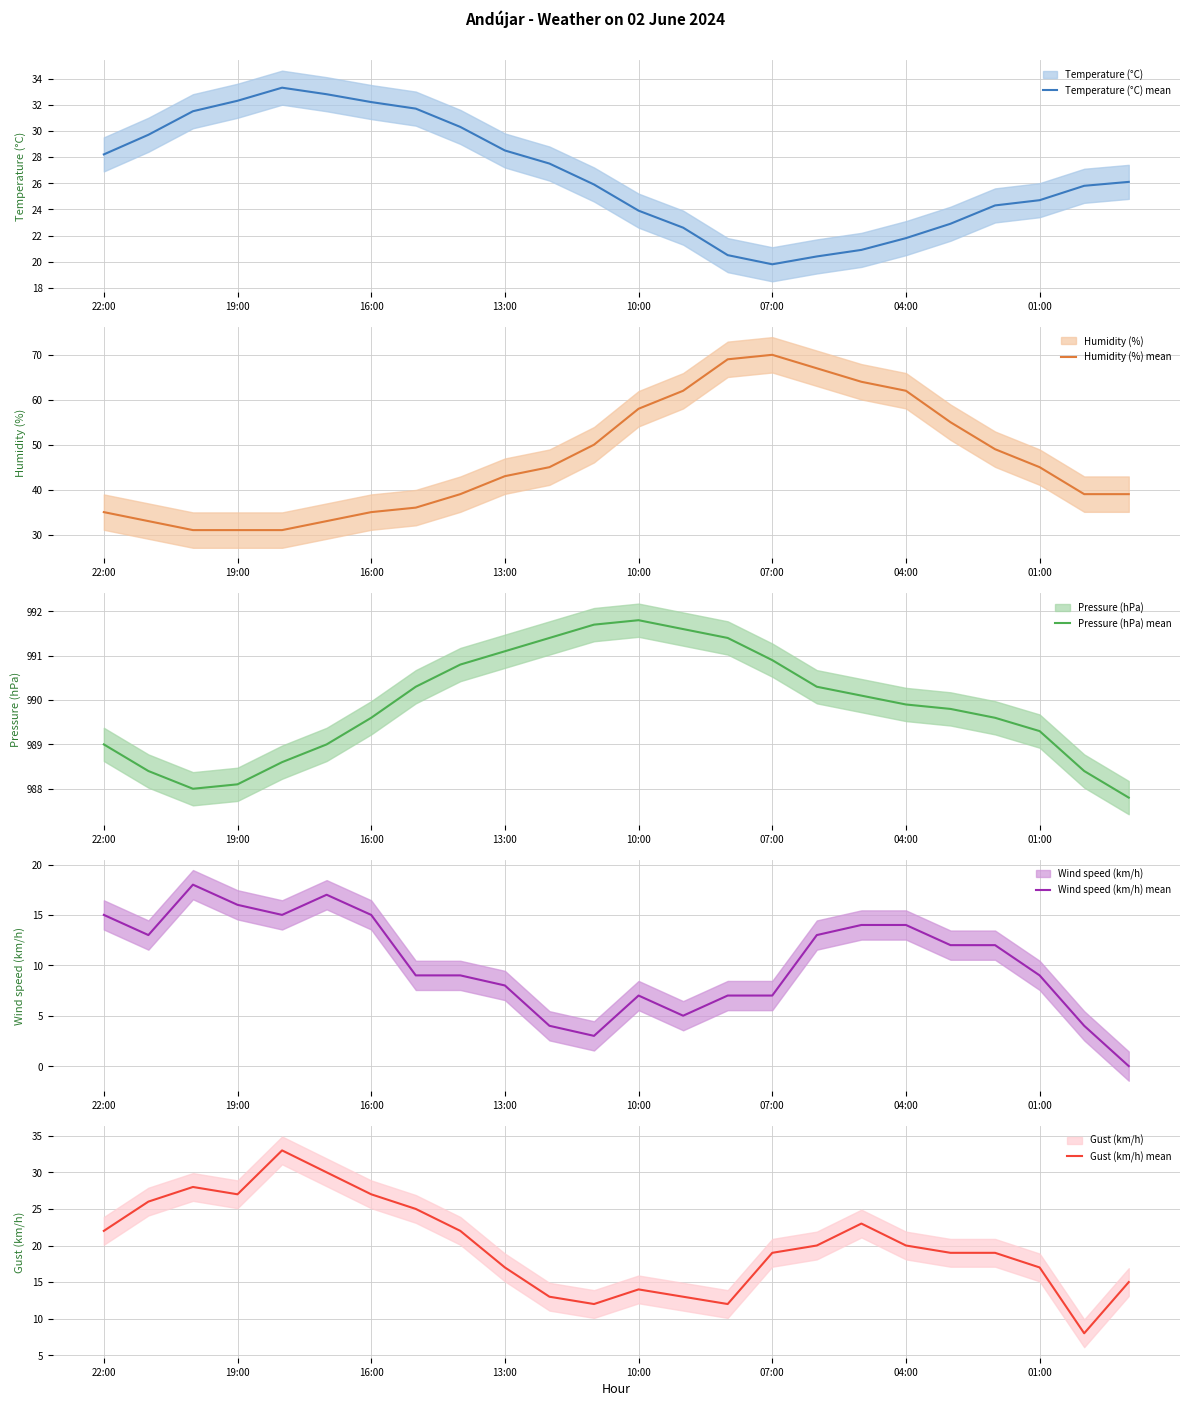

How many interior local valleys does the Temperature (°C) mean series have?

1